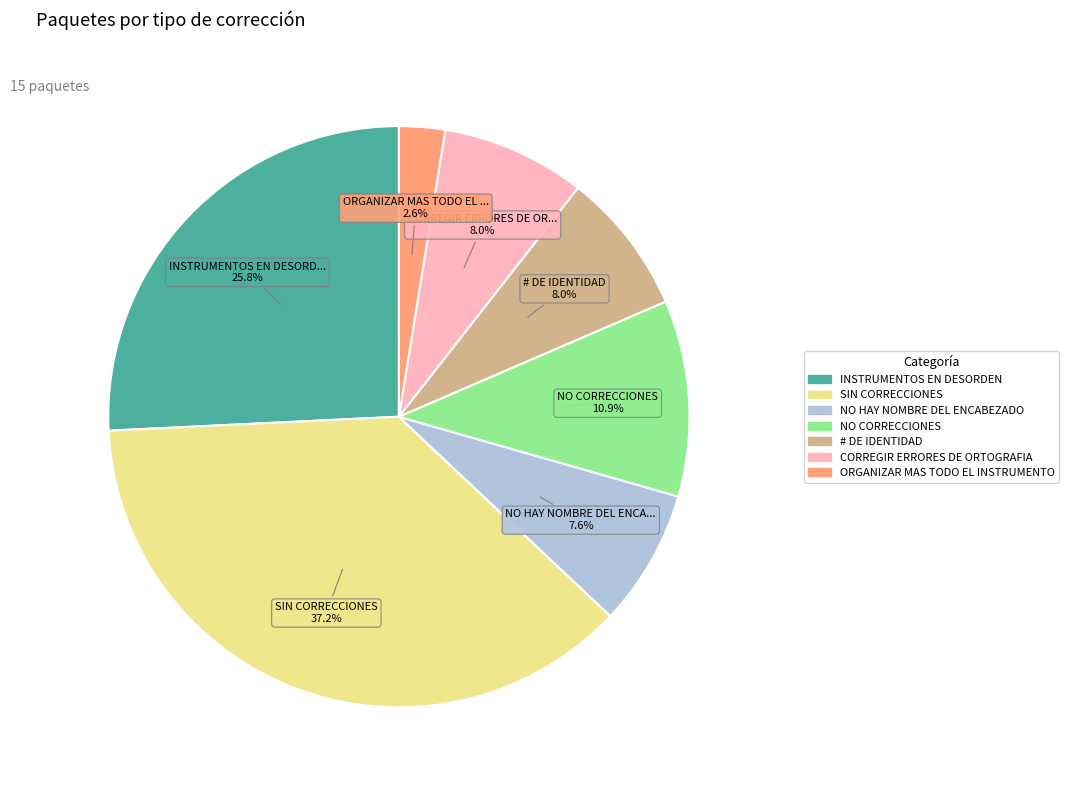

Is there any slice that represents more than half of the pie?

No